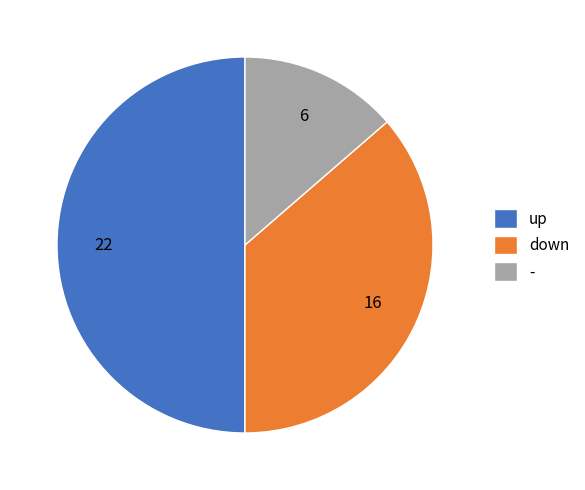

Combined, do up and down account for over 50%?

Yes